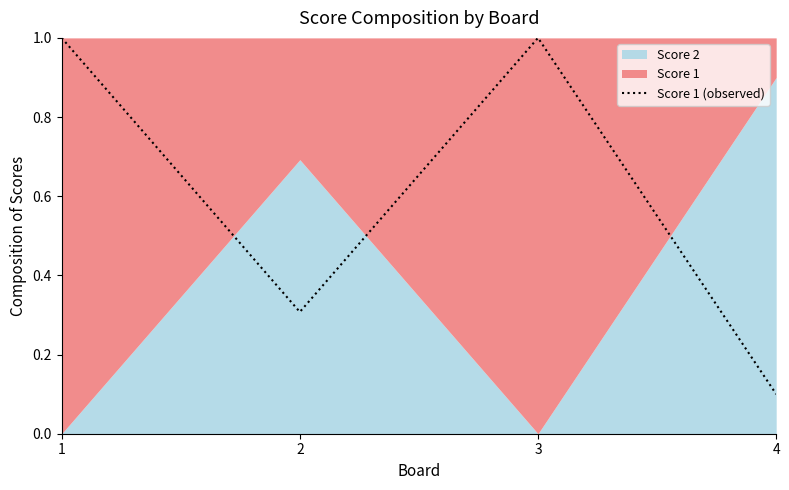

Reading left to right, extract all data points from this chart.

1=1.0	2=0.3	3=1.0	4=0.1